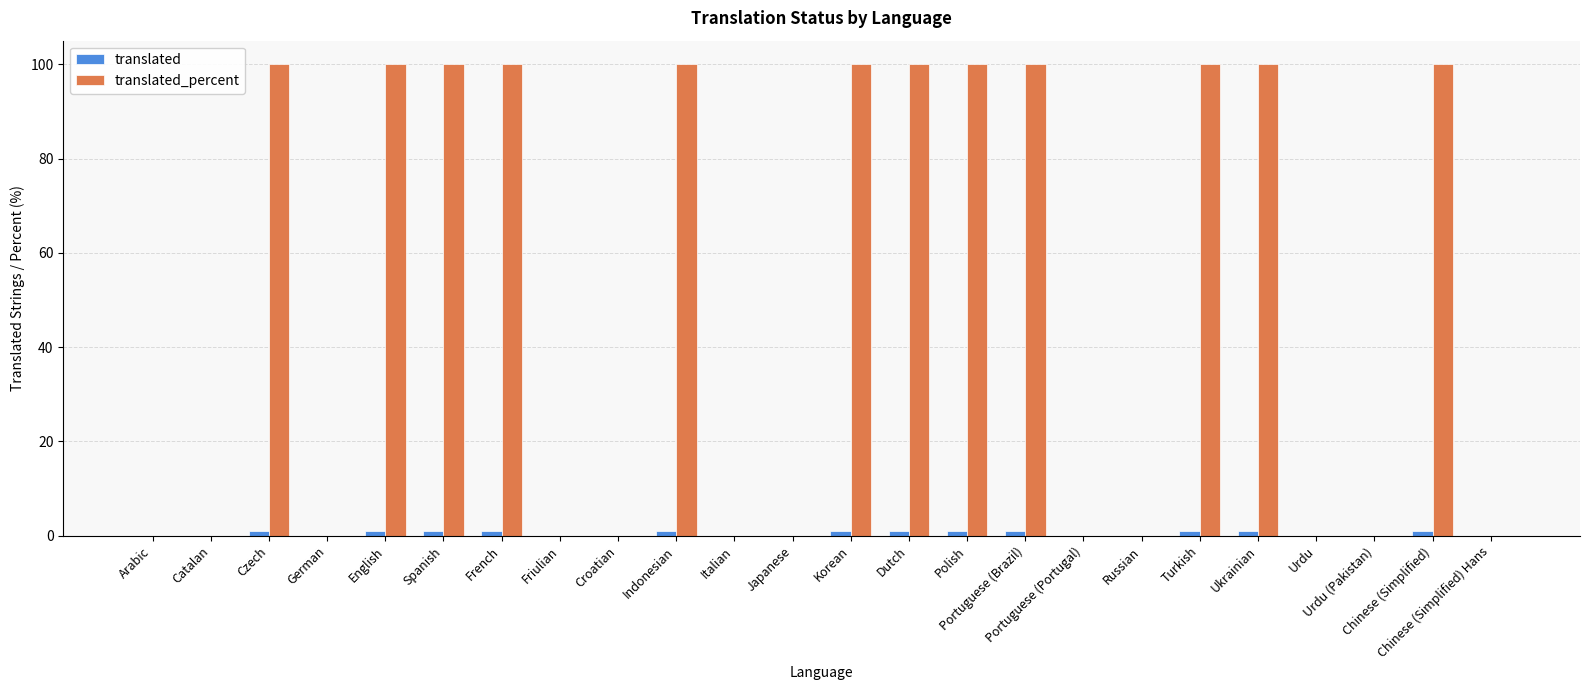

At which label does translated reach its peak?

Czech